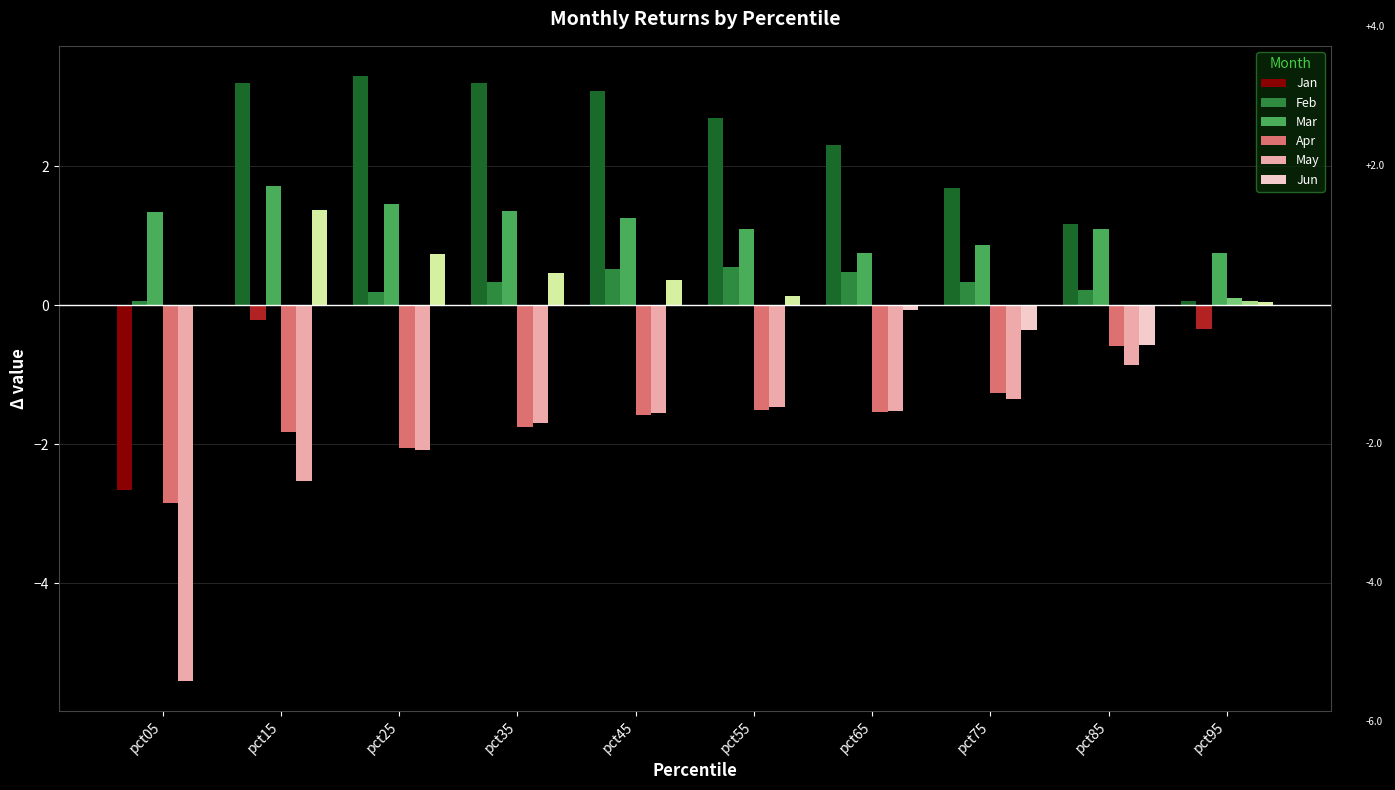

Where does the Mar series first go above 1?

pct05